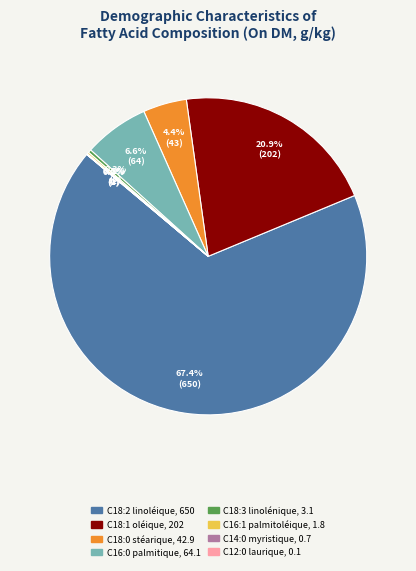

Between C18:1 oléique and C16:0 palmitique, which is larger?

C18:1 oléique